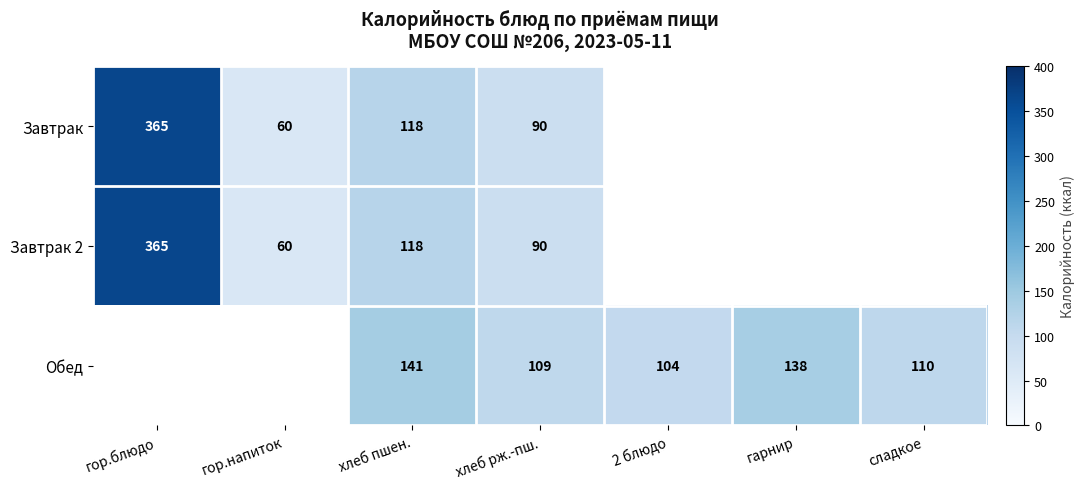

The value of Завтрак at гор.блюдо is 561. True or false?

False